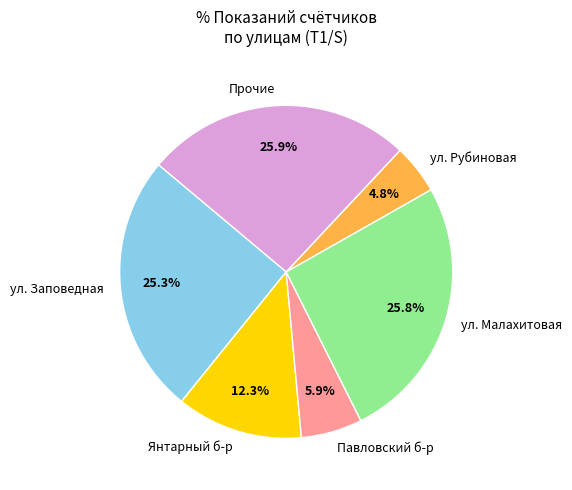

What is the total percentage of Прочие and ул. Заповедная?

51.2%